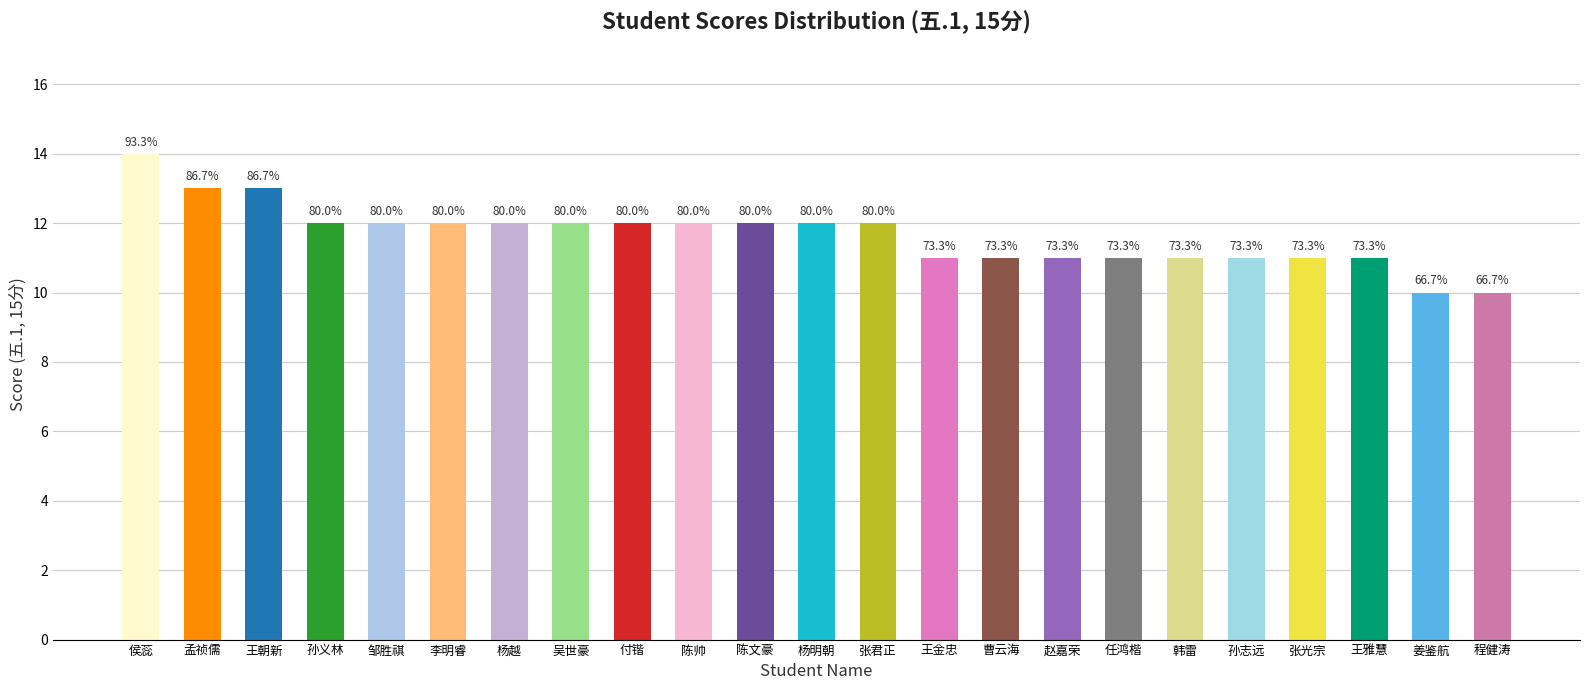

How many bars are there in total?

23